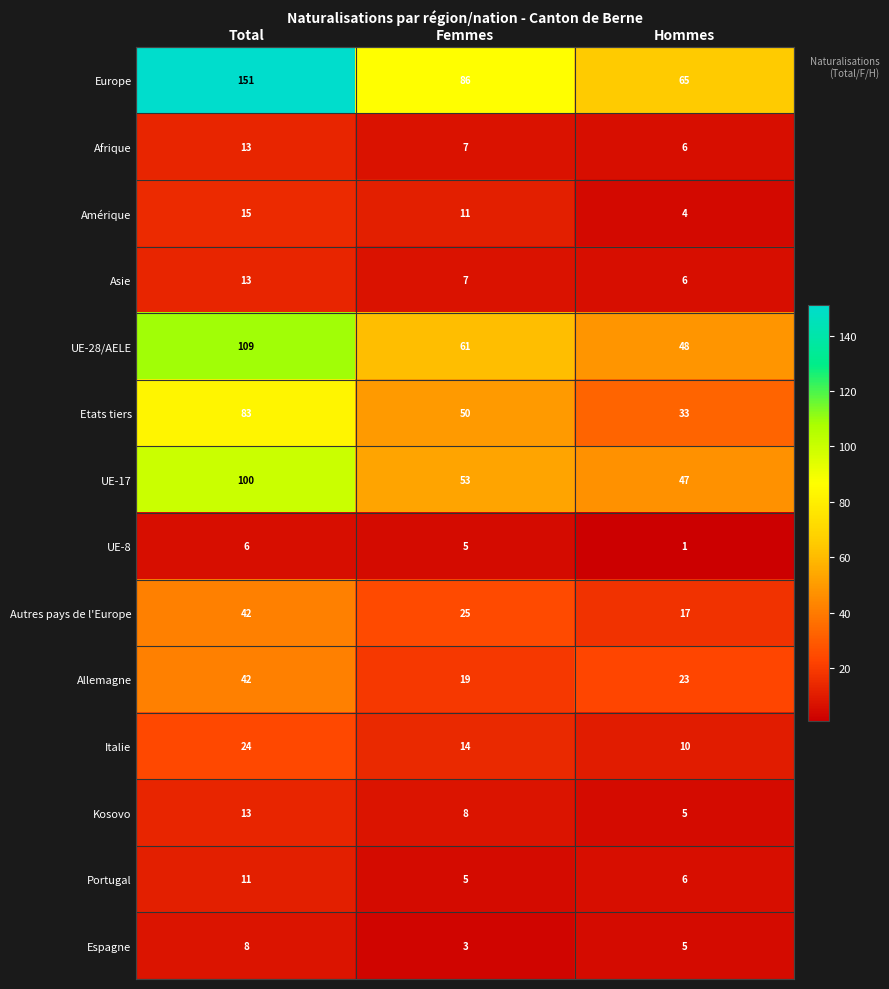

How many categories are shown in the chart?

3